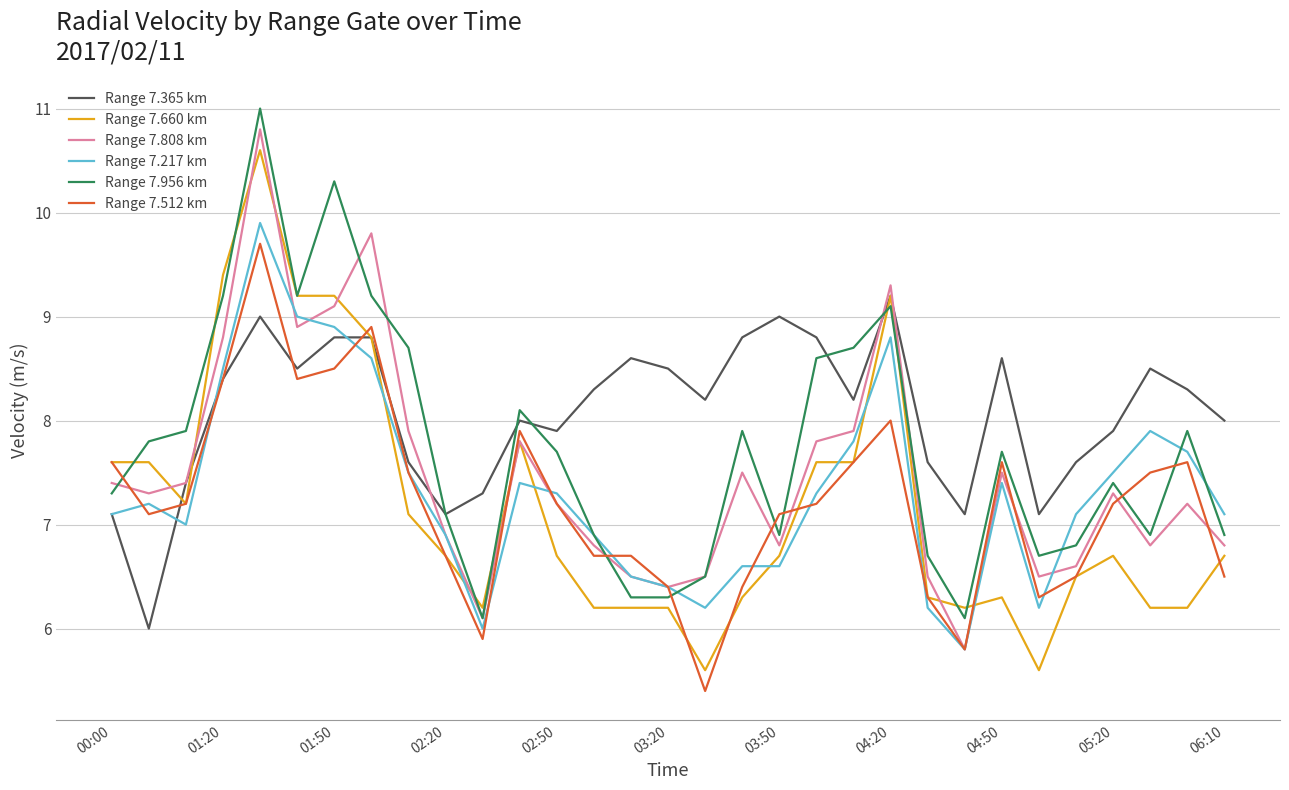

Does the chart display data point markers on the line(s)?

No